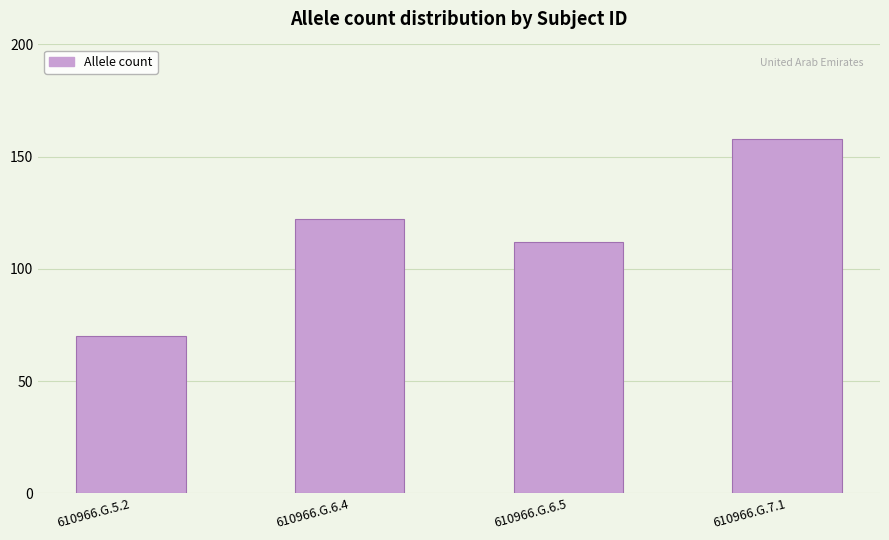

Are the bars grouped side by side (vs. stacked)?

No